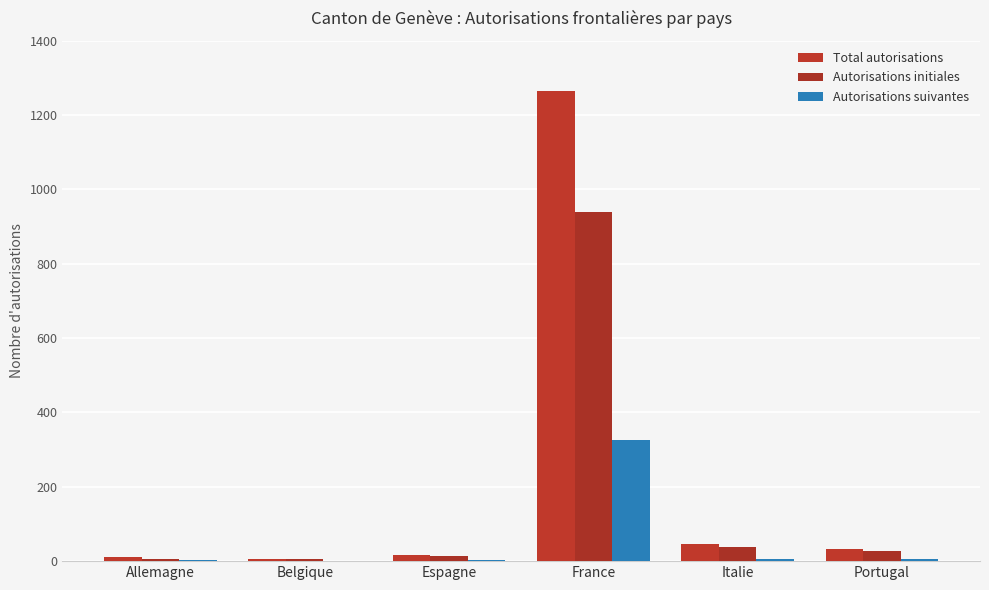

How many groups of bars are there?

6